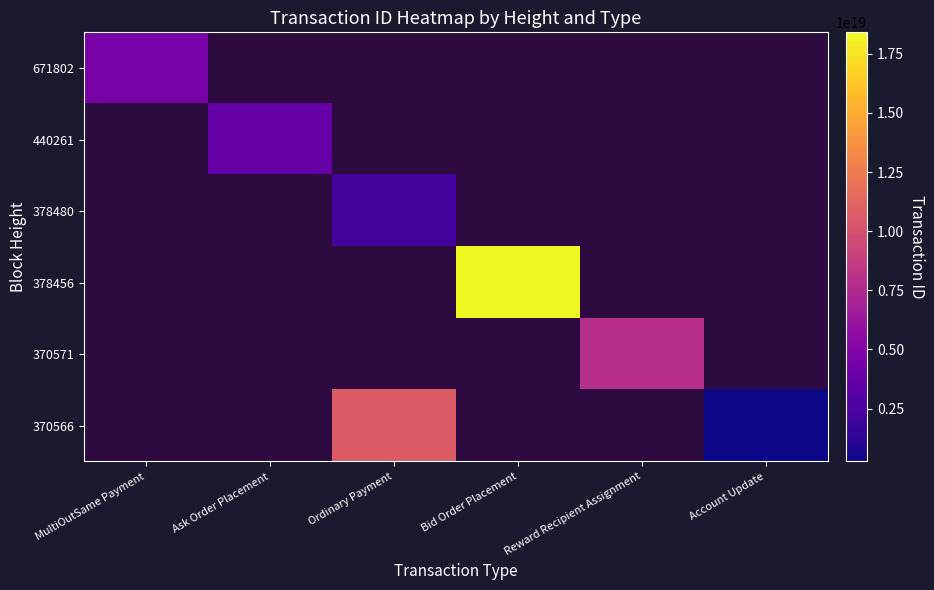

Is the value of 378456 at Ordinary Payment greater than the value of 378480 at Bid Order Placement?

No